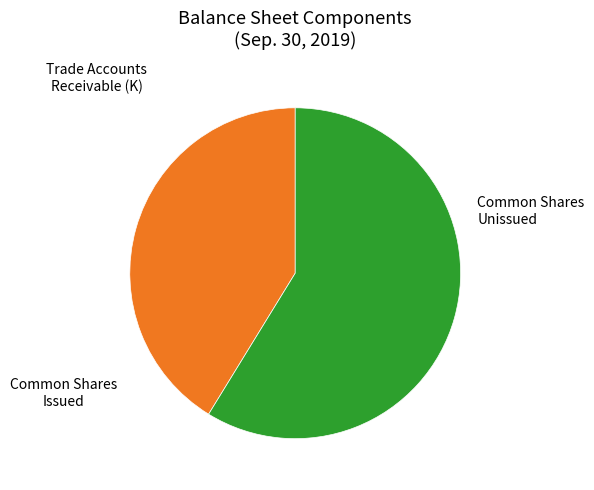

Count the number of slices in the pie.

3